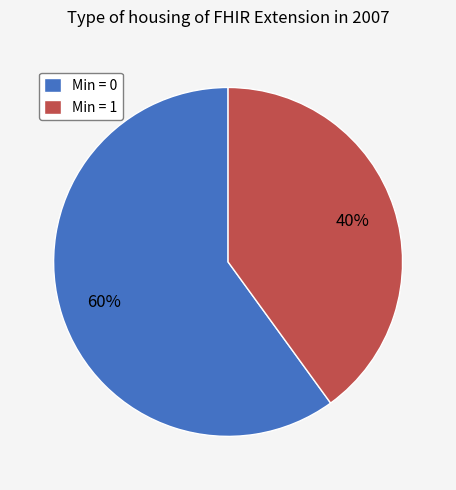

What is the majority slice?

Min = 0